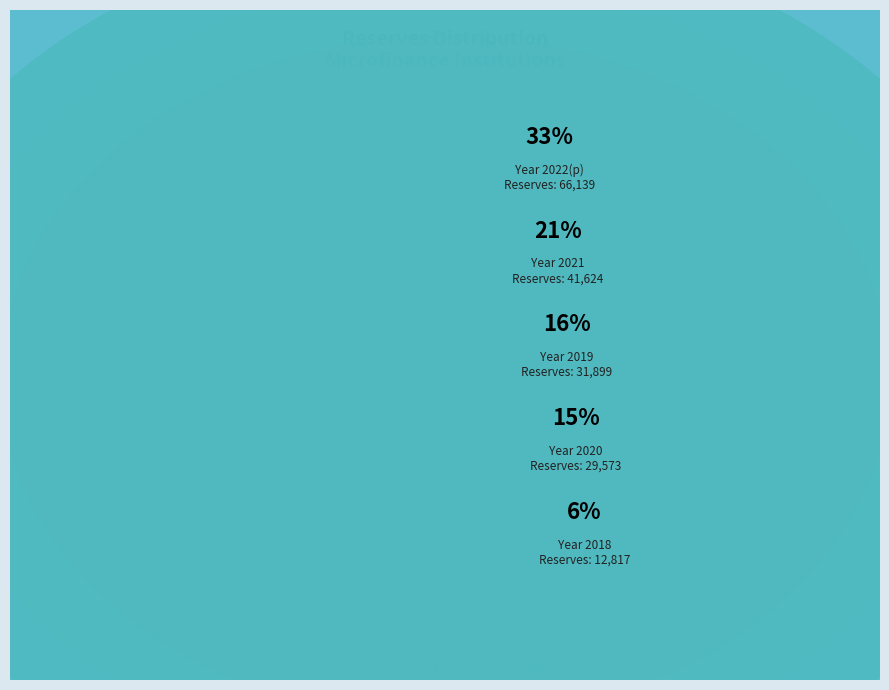

What portion of the pie excludes 2018?

93.6%